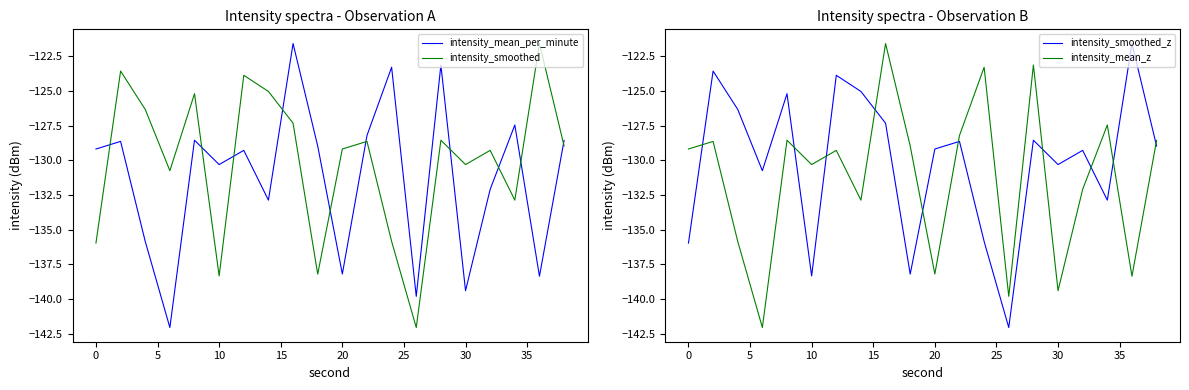

How many lines are shown in the chart?

4